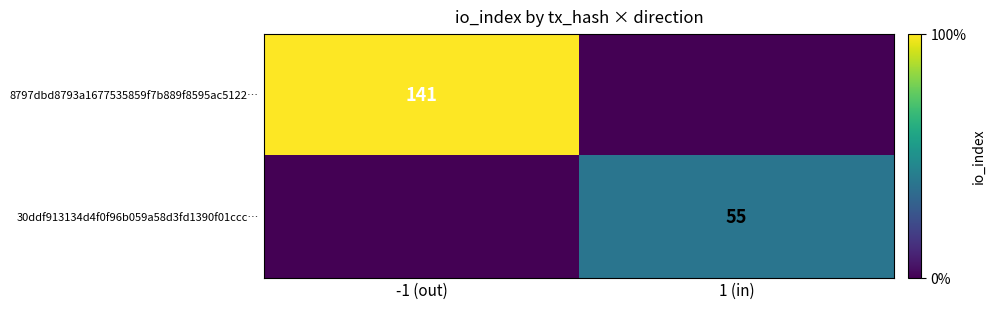

At which category does the chart reach its minimum across all series?

1 (in)